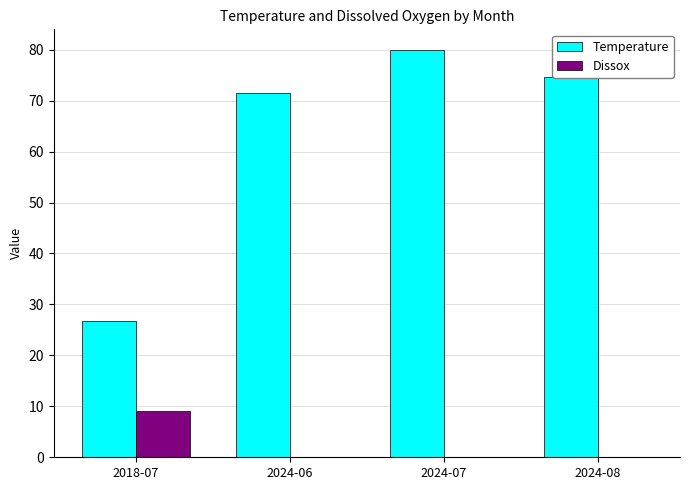

What is the highest value of the Temperature series?

80.0